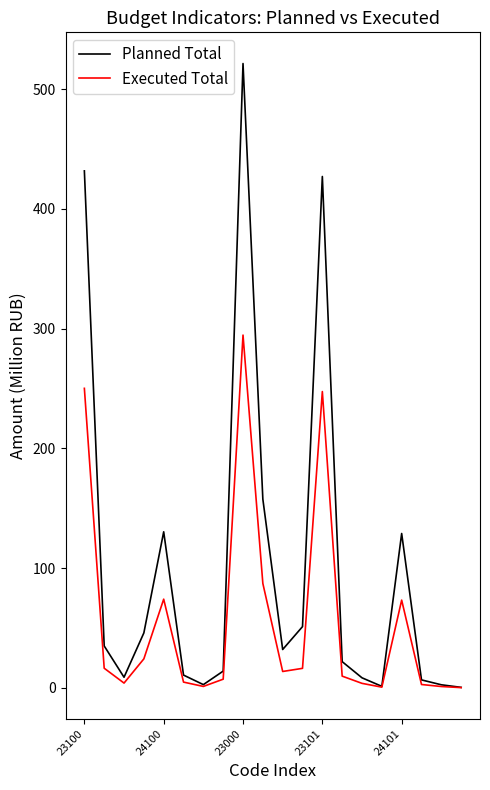

Which series has the largest total across all categories?

Planned Total